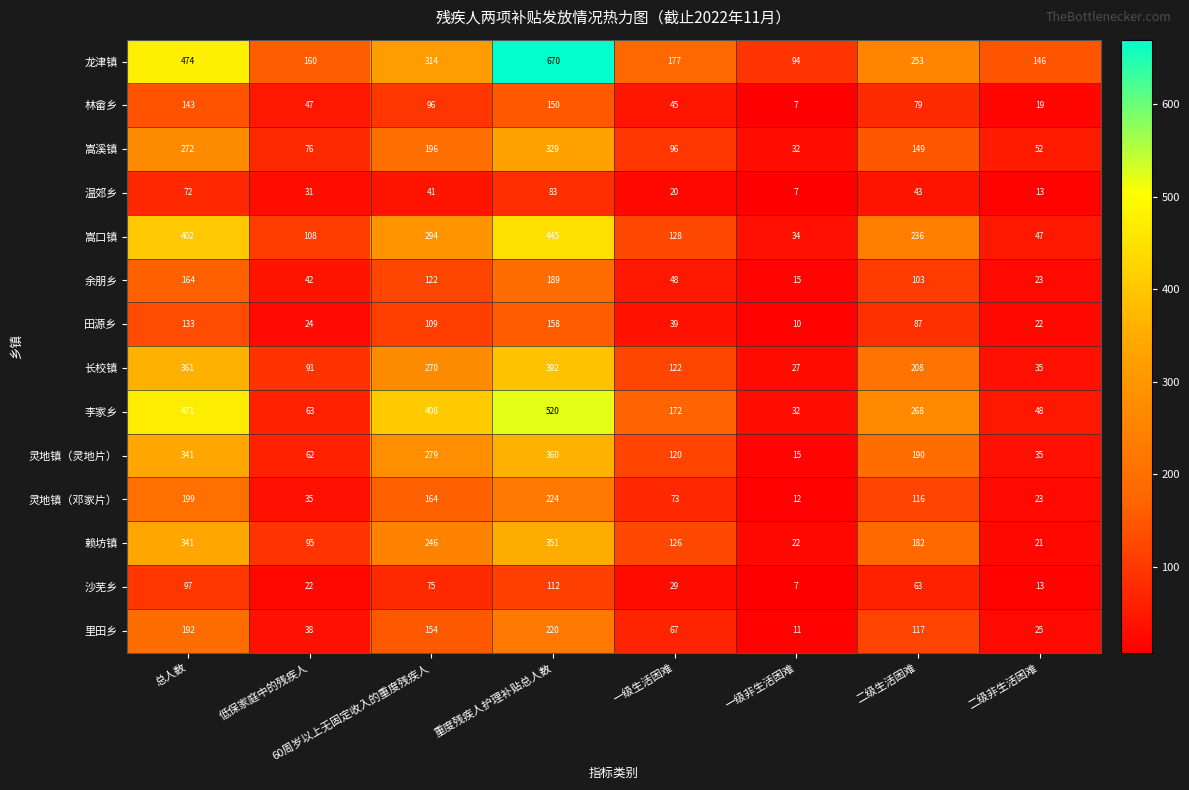

What is the average value of the 嵩口镇 series?

212